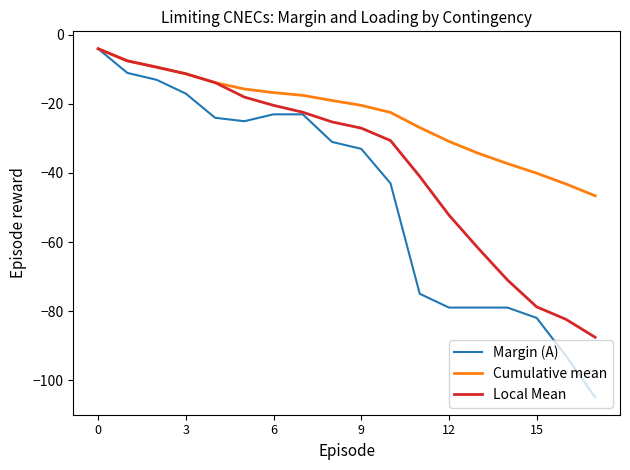

Reading left to right, list all the values displayed in this chart.

Margin (A): -4.0	-11.0	-13.0	-17.0	-24.0	-25.0	-23.0	-23.0	-31.0	-33.0	-43.0	-75.0	-79.0	-79.0	-79.0	-82.0	-93.0	-105.0
Cumulative mean: -4.0	-7.5	-9.3	-11.2	-13.8	-15.7	-16.7	-17.5	-19.0	-20.4	-22.5	-26.8	-30.8	-34.3	-37.3	-40.1	-43.2	-46.6
Local Mean: -4.0	-7.5	-9.3	-11.2	-13.8	-18.0	-20.4	-22.4	-25.2	-27.0	-30.6	-41.0	-52.2	-61.8	-71.0	-78.8	-82.4	-87.6